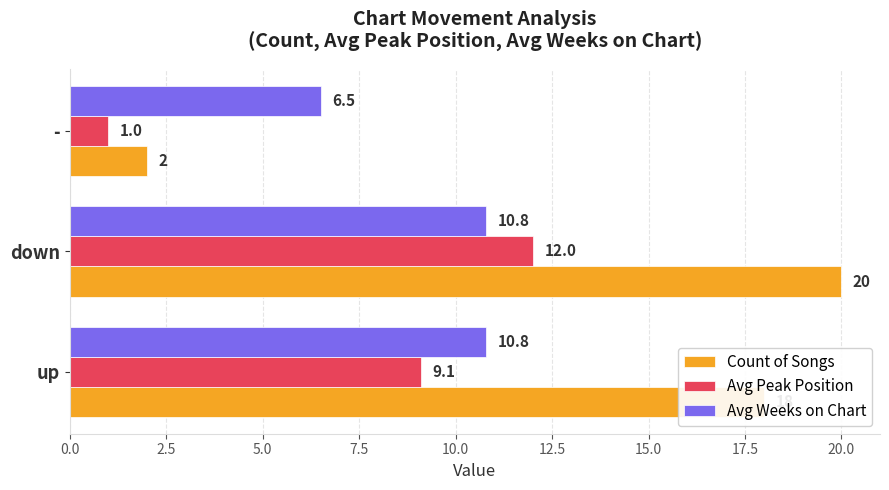

At -, list the series in order from smallest to largest.

Avg Peak Position, Count of Songs, Avg Weeks on Chart